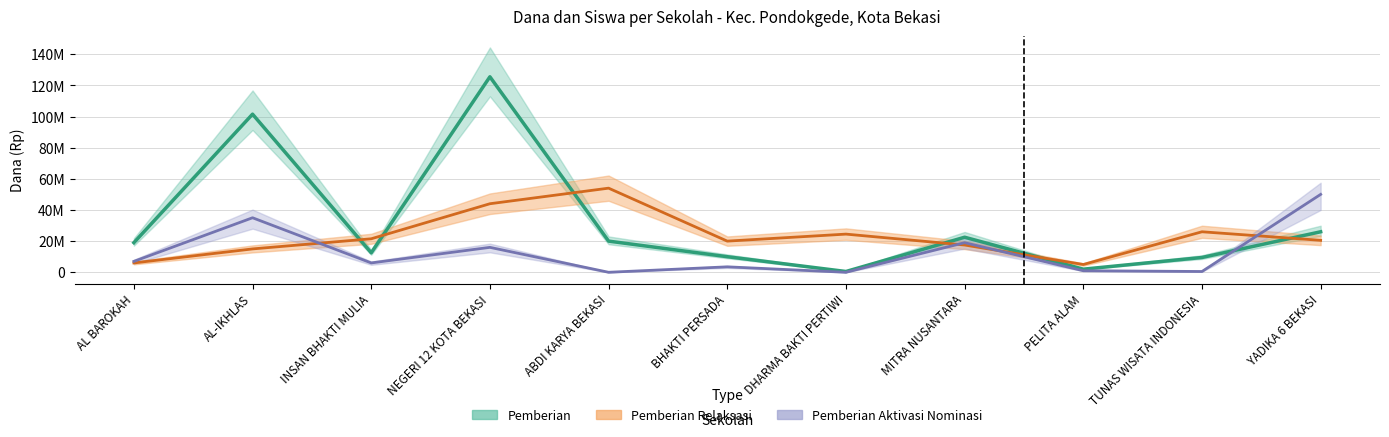

Reading left to right, list all the values displayed in this chart.

Pemberian: 19000000	101500000	12500000	125500000	20000000	10000000	500000	22500000	2000000	9500000	26000000
Pemberian Relaksasi: 6000000	15000000	21500000	44000000	54000000	20000000	24500000	17500000	5000000	26000000	20500000
Pemberian Dari Aktivasi Nominasi: 7000000	35000000	6000000	16000000	0	3500000	0	19000000	1000000	500000	50000000